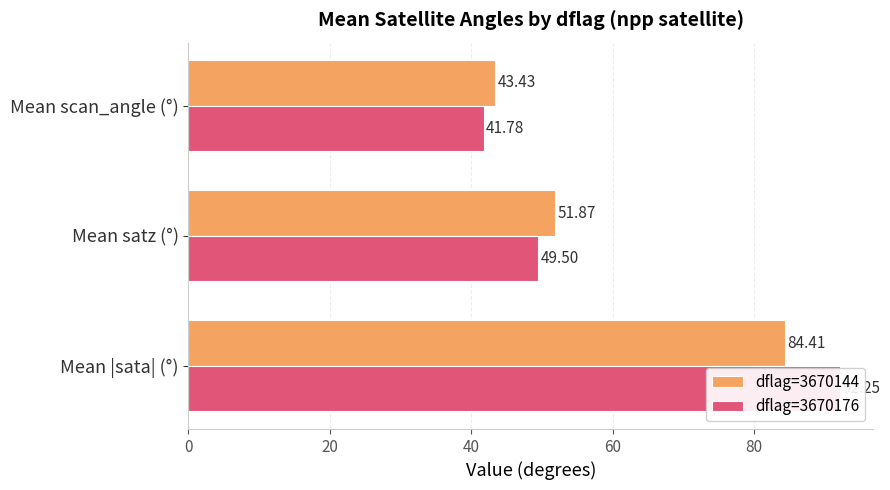

How many distinct data groups are displayed?

2